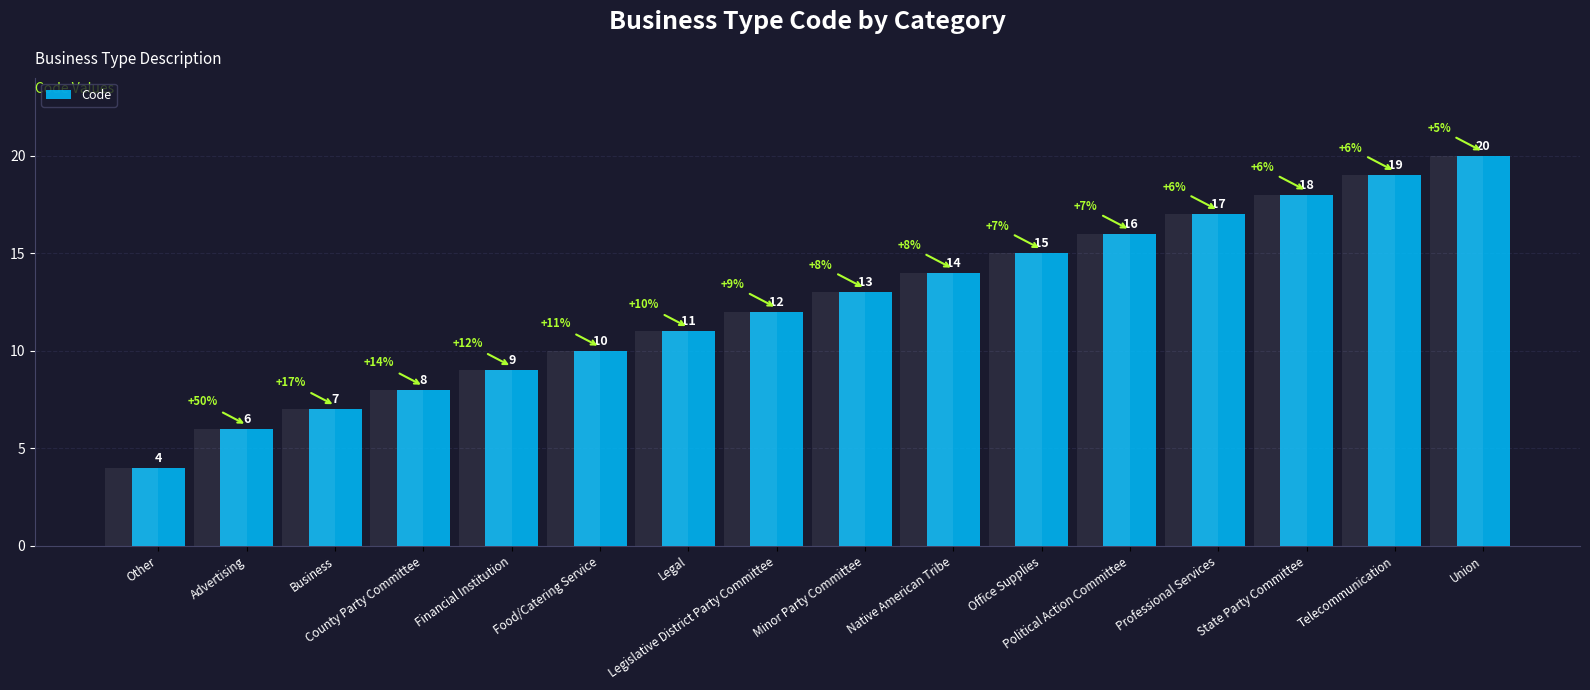

Reading left to right, what are all the values shown in this chart?

4	6	7	8	9	10	11	12	13	14	15	16	17	18	19	20